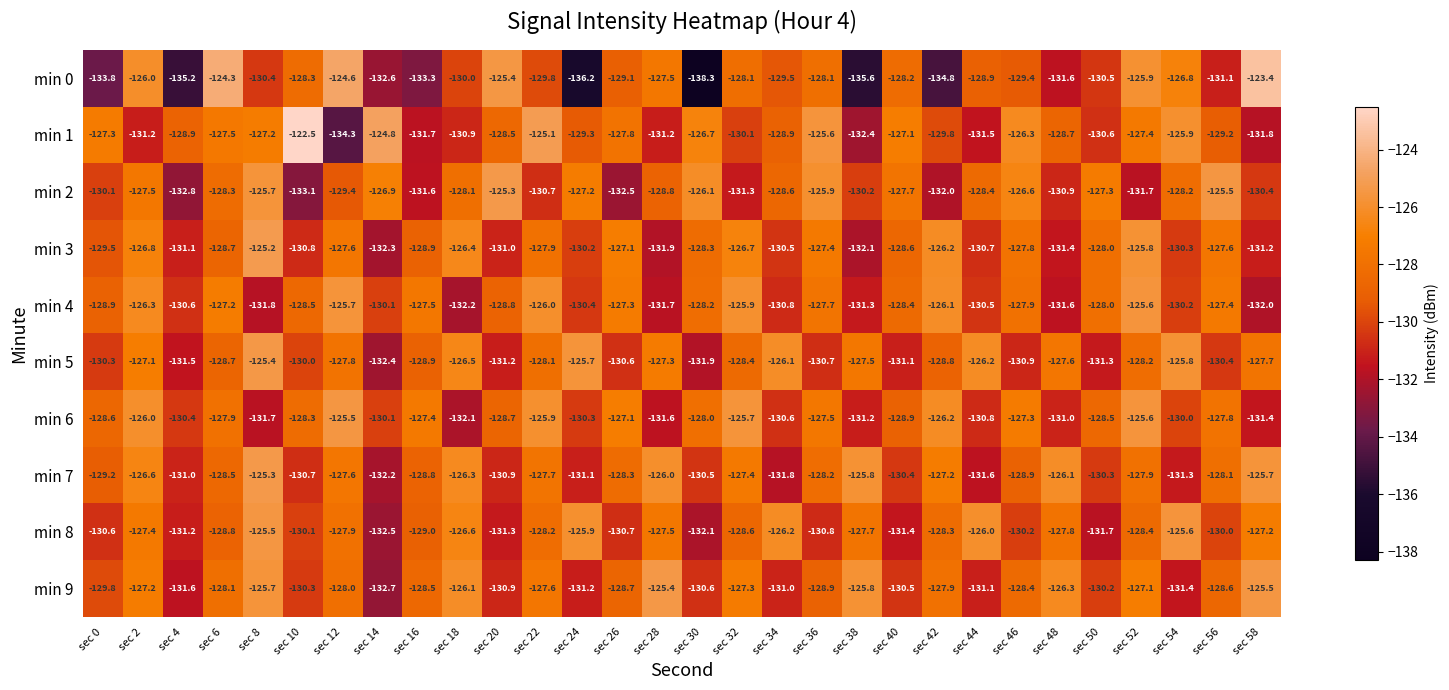

Is it true that min 0 equals -86.1 at sec 28?

False